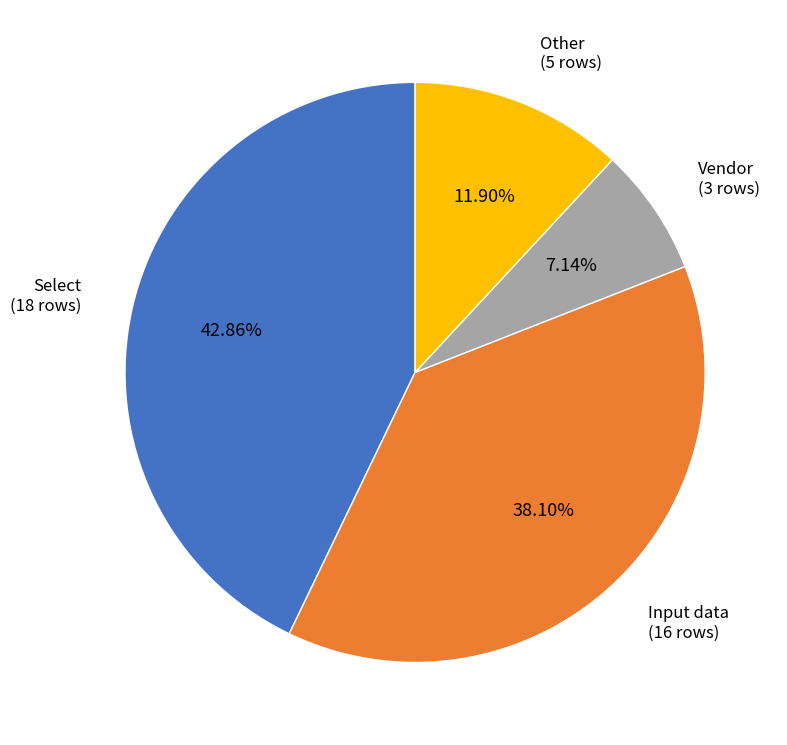

Is it true that Other is 12% of the pie?

True